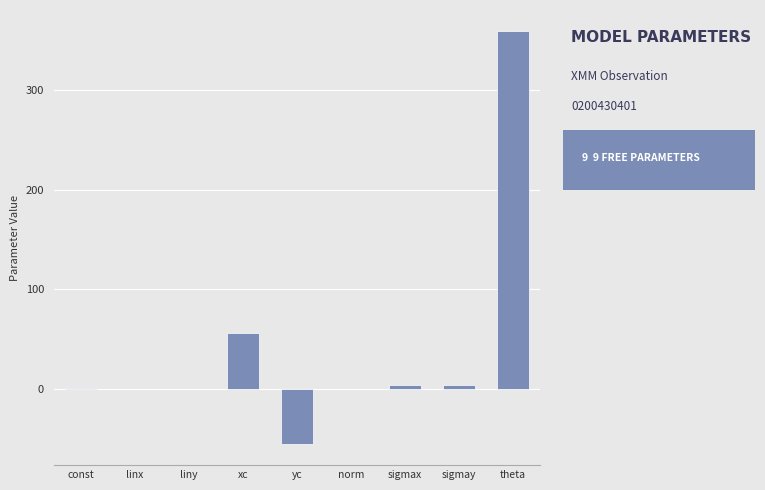

Between yc and linx, which is larger?

linx